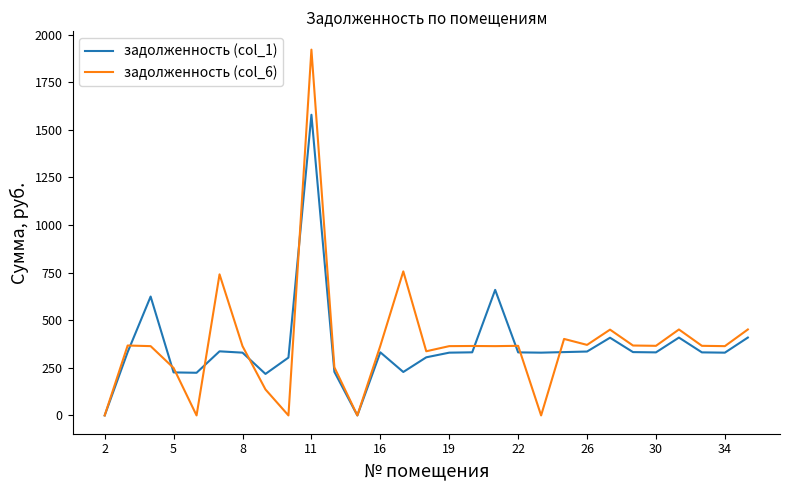

Which series has the widest spread of values?

задолженность (col_6)